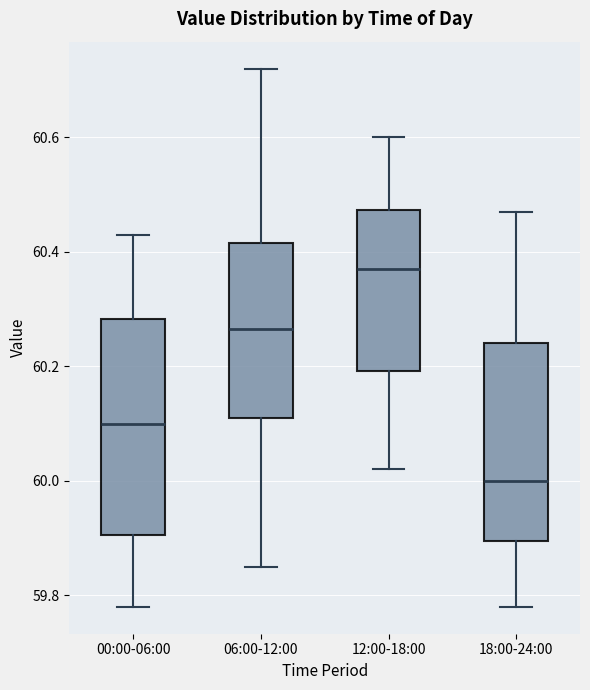

Comparing the boxes themselves (not the whiskers), which one is the tallest?

00:00-06:00